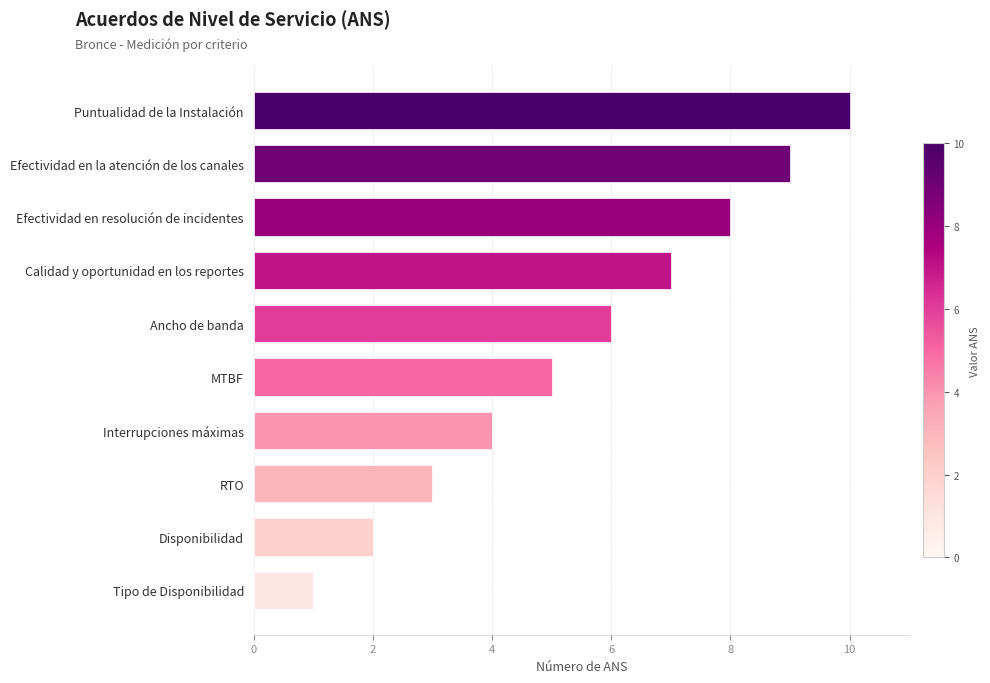

Count the values in the range 3 to 8.

6